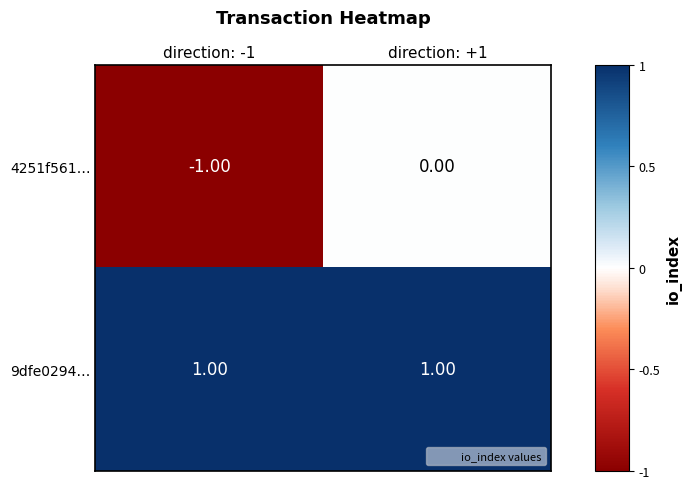

What is the total value across all series at direction: +1?

1